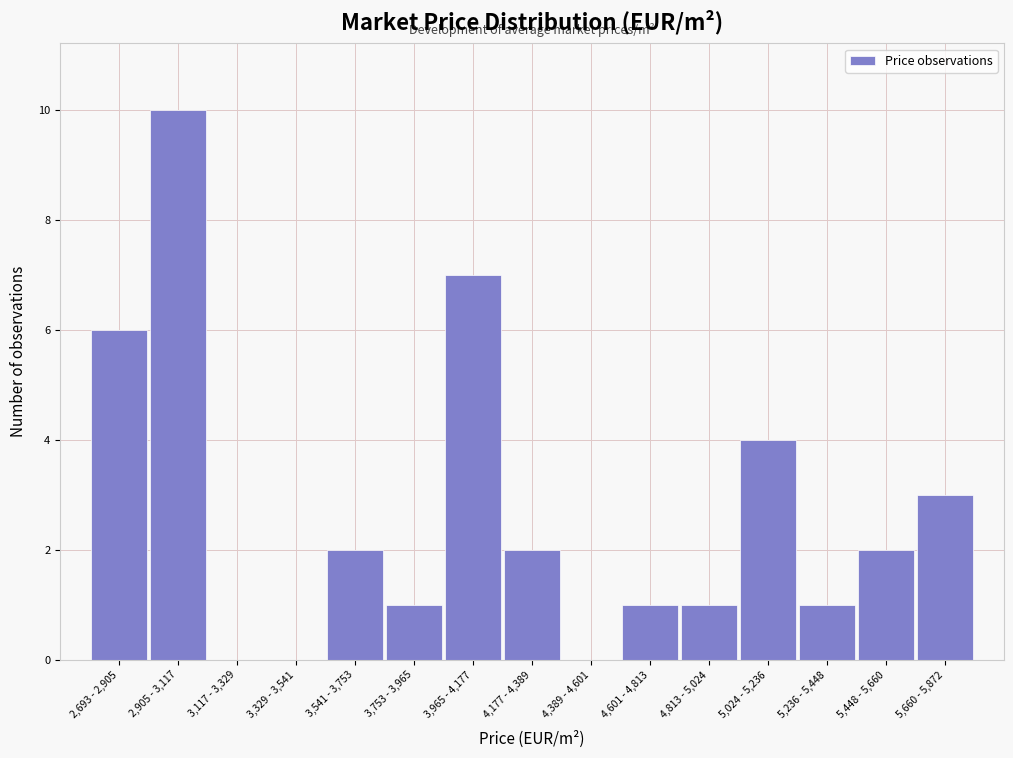

Reading right to left, what are all the values shown in this chart?

5,660 - 5,872=3	5,448 - 5,660=2	5,236 - 5,448=1	5,024 - 5,236=4	4,813 - 5,024=1	4,601 - 4,813=1	4,389 - 4,601=0	4,177 - 4,389=2	3,965 - 4,177=7	3,753 - 3,965=1	3,541 - 3,753=2	3,329 - 3,541=0	3,117 - 3,329=0	2,905 - 3,117=10	2,693 - 2,905=6